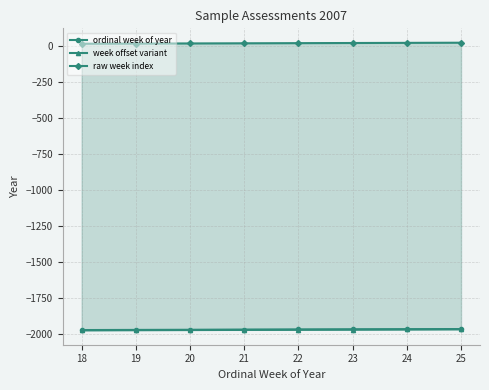

What are all the series names shown in the legend?

ordinal week of year, week offset variant, raw week index